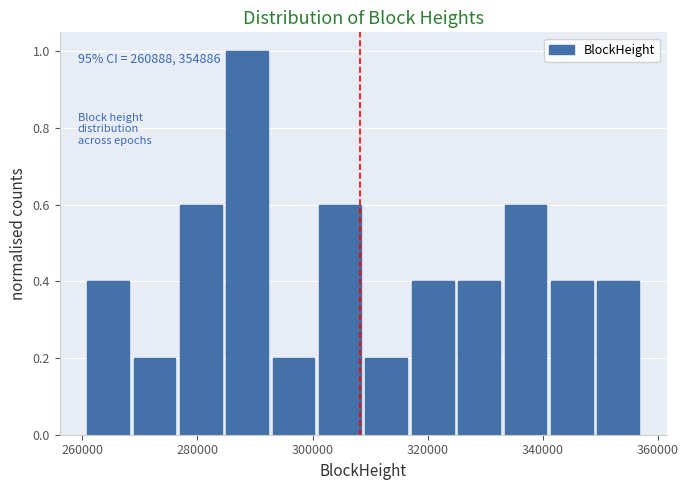

Which range on the x-axis has the tallest bar?

286000 to 294000